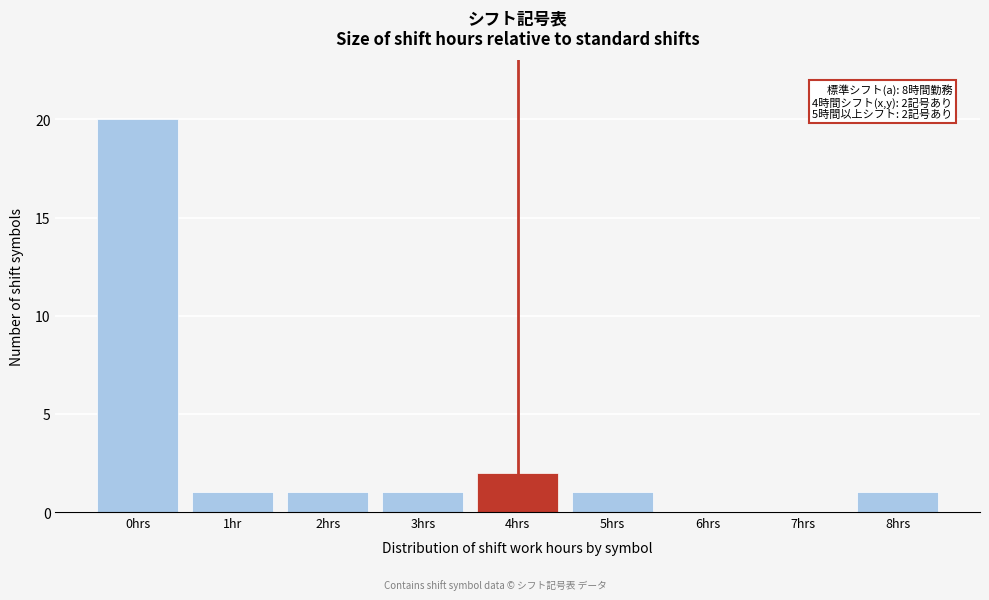

Reading right to left, extract all data points from this chart.

8hrs=1	7hrs=0	6hrs=0	5hrs=1	4hrs=2	3hrs=1	2hrs=1	1hr=1	0hrs=20